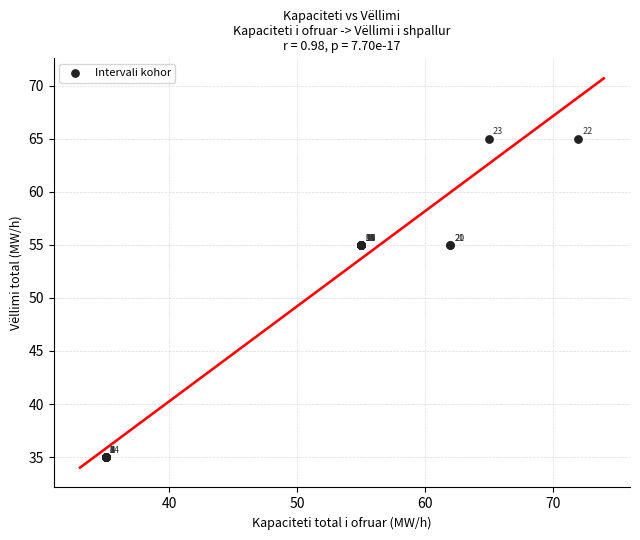

What Y value in the scatter plot is closest to 50?

55